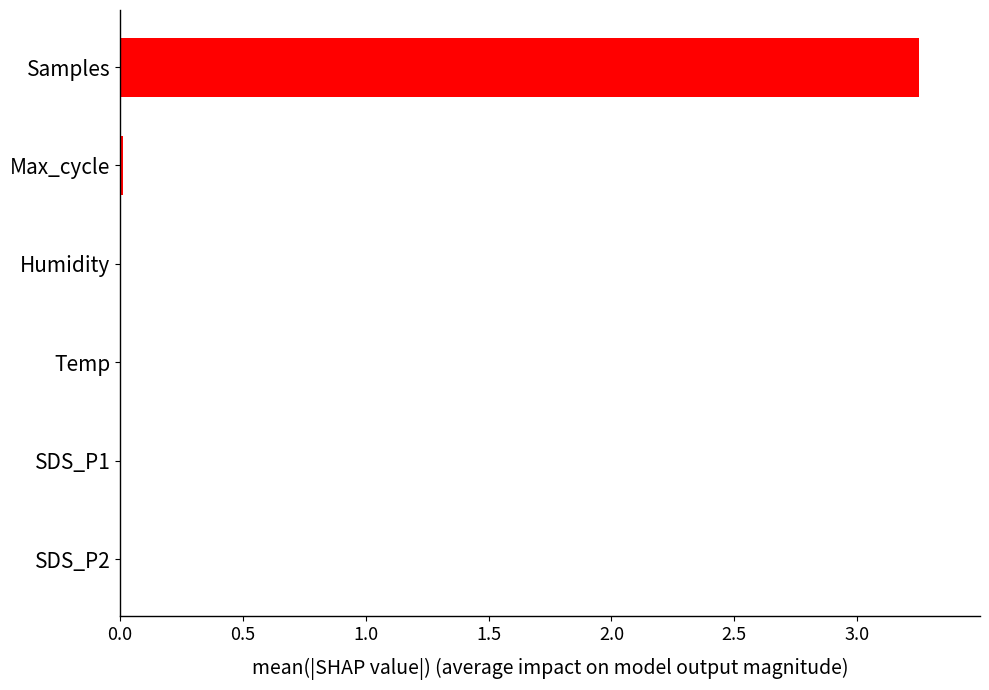

Does the chart contain stacked bars?

No